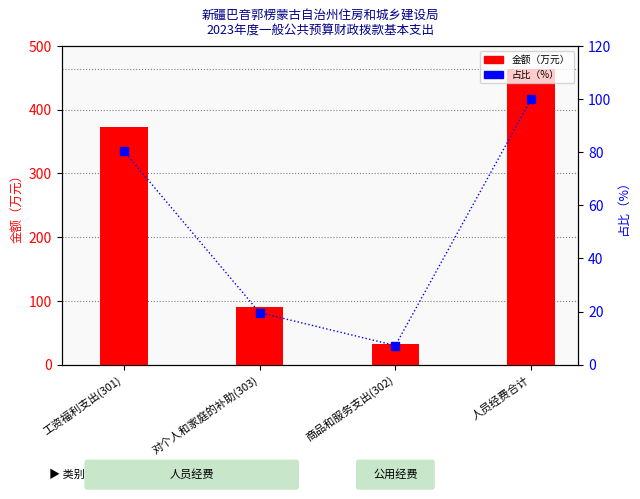

List the series in order of their overall mean, highest first.

金额（万元）, 占比（%）